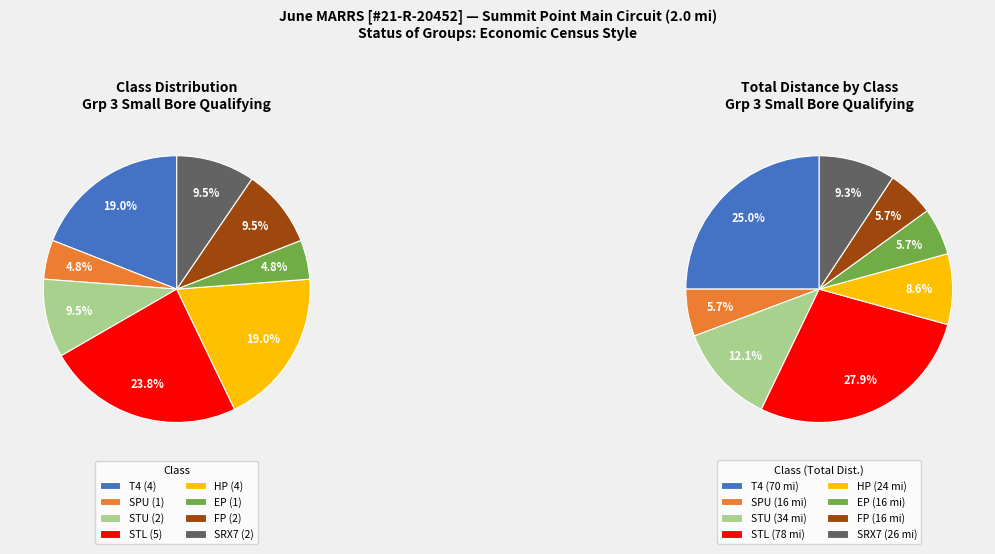

Between FP and HP, which is larger?

HP